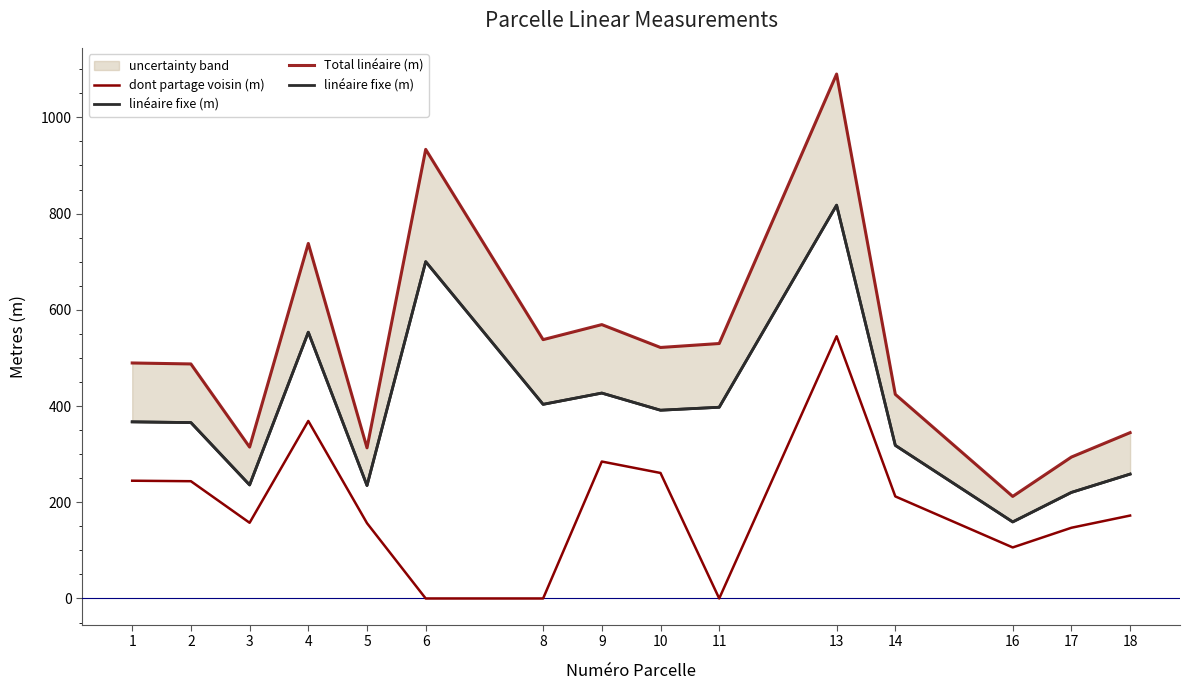

What is the average value of the Total linéaire (m) series?

520.0